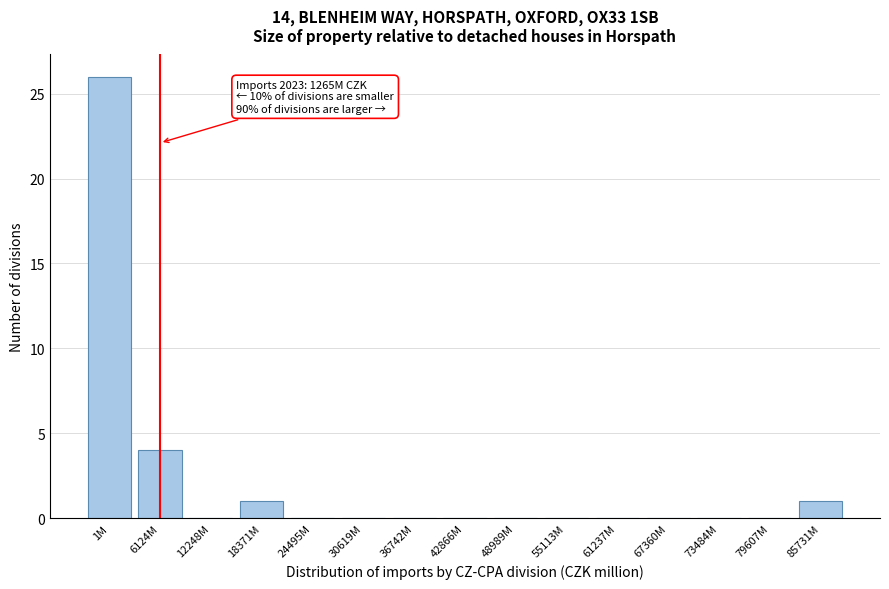

Reading right to left, what are all the values shown in this chart?

85731M=1	79607M=0	73484M=0	67360M=0	61237M=0	55113M=0	48989M=0	42866M=0	36742M=0	30619M=0	24495M=0	18371M=1	12248M=0	6124M=4	1M=26